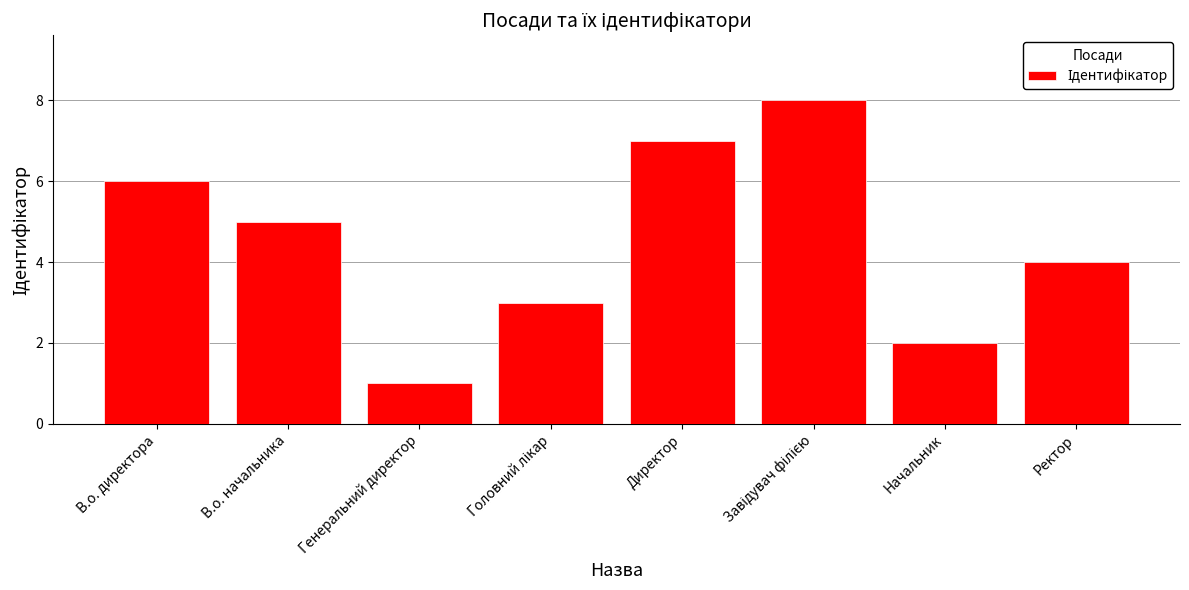

At which label does the data first exceed 5?

В.о. директора